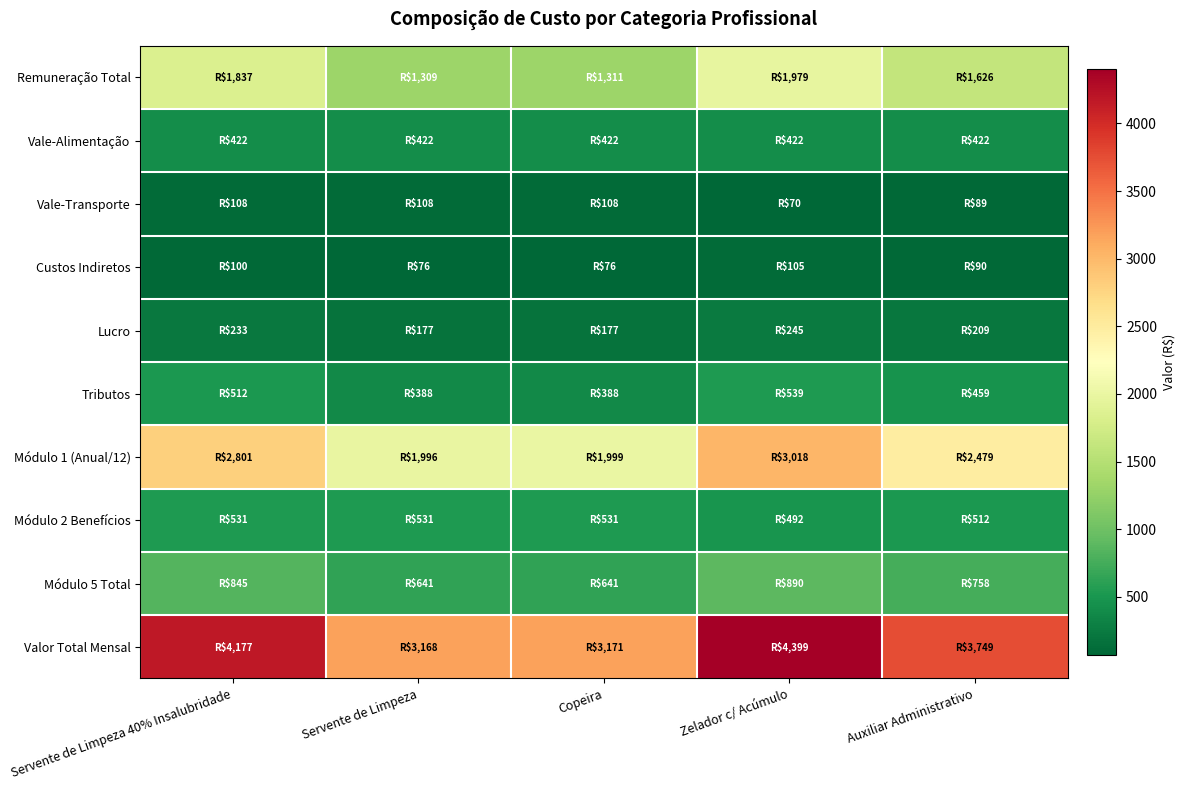

What is the total value across all series at Auxiliar Administrativo?

10393.1